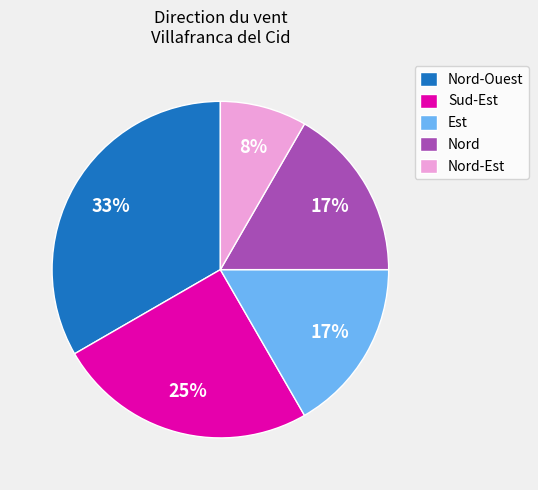

What is the smallest slice in the pie chart?

Nord-Est